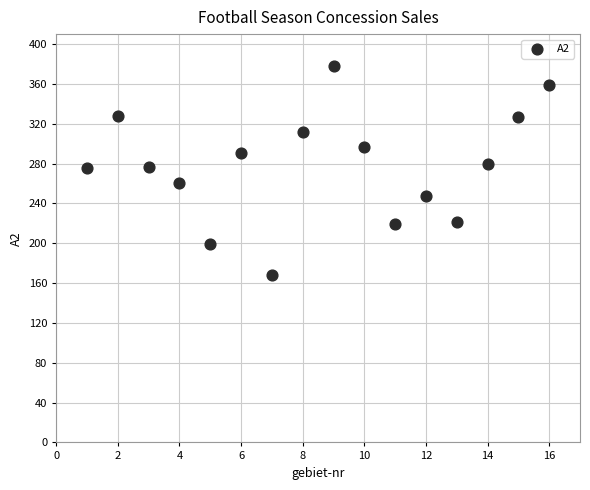

What is the range of X values (max minus min)?

15